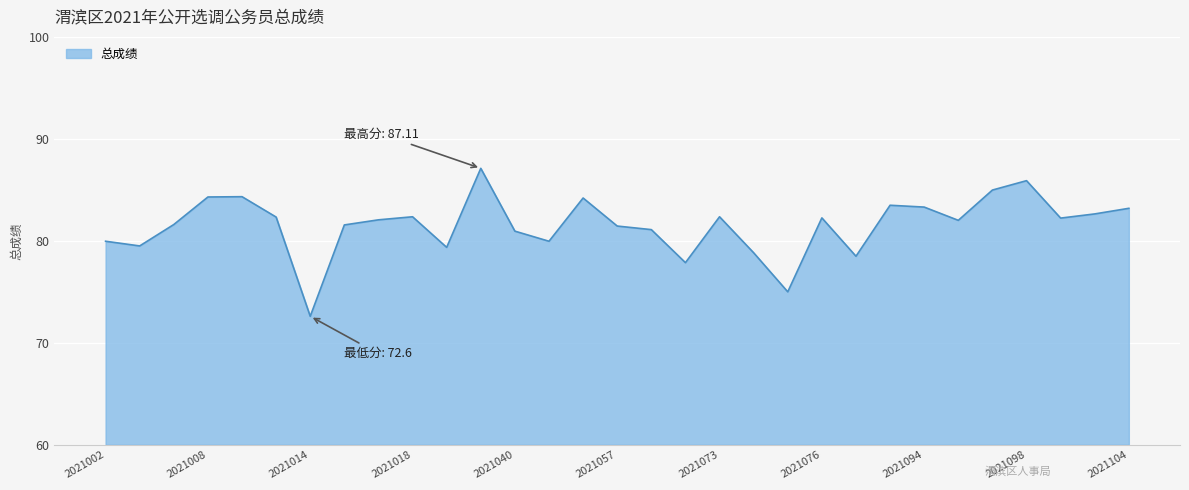

How many interior local valleys (lower than both neighbors) does the data have?

9